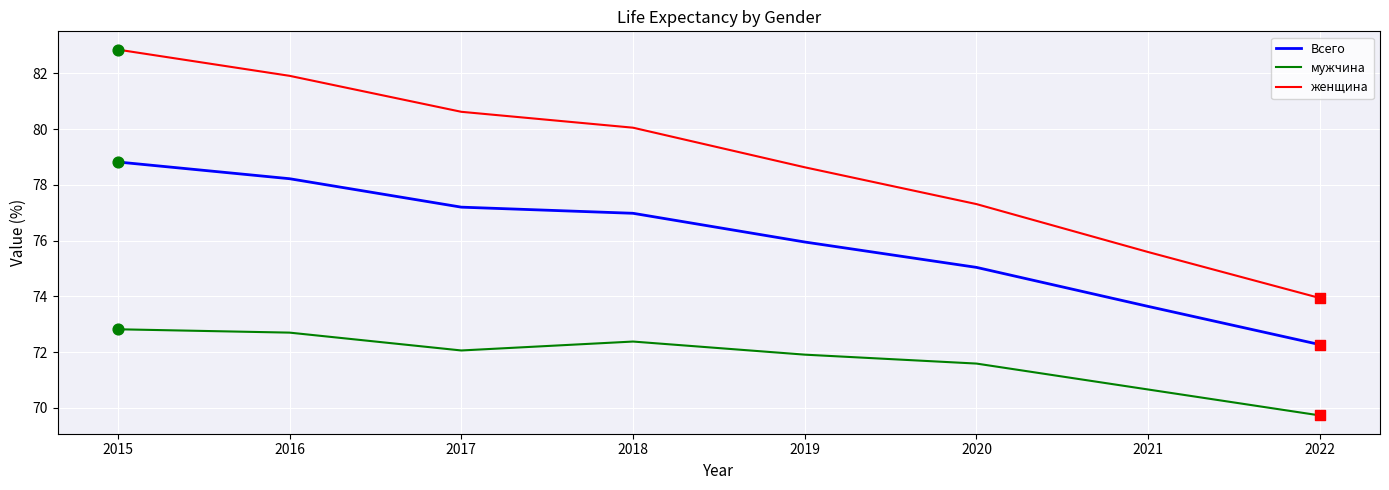

What are all the series names shown in the legend?

Всего, мужчина, женщина